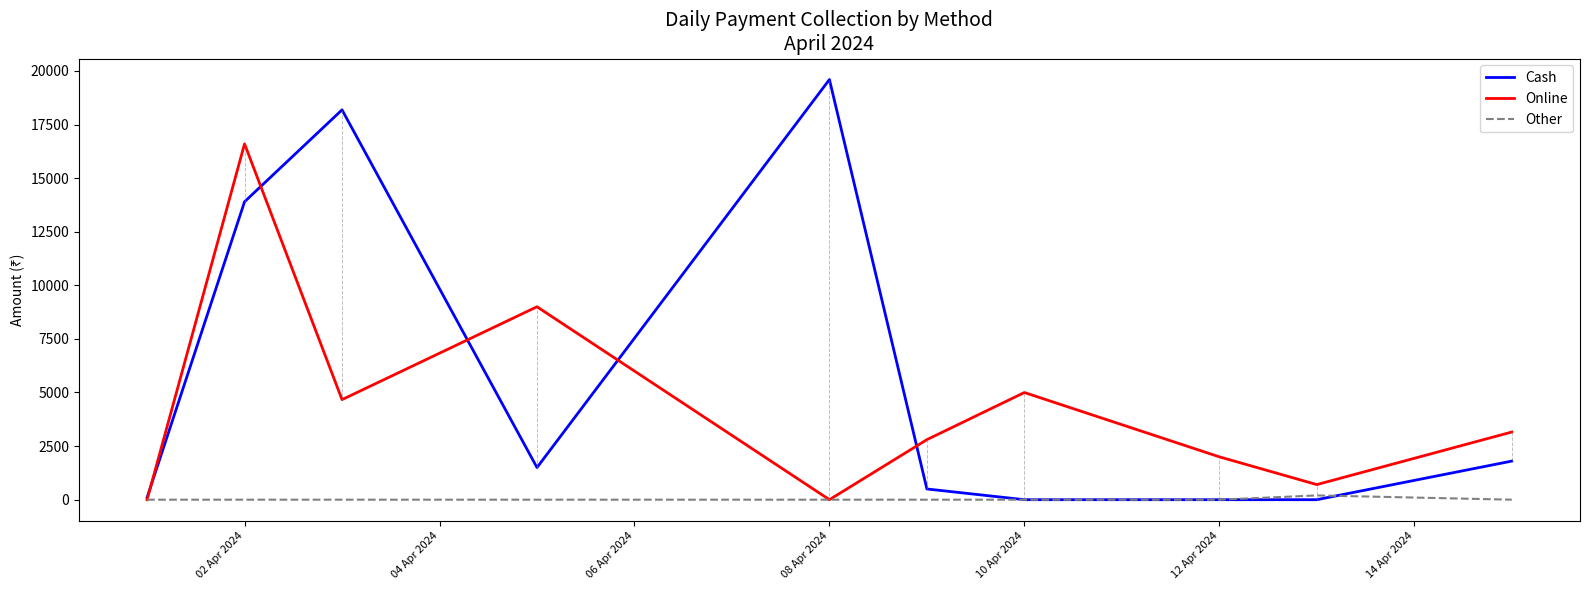

Which series has the widest spread of values?

Cash